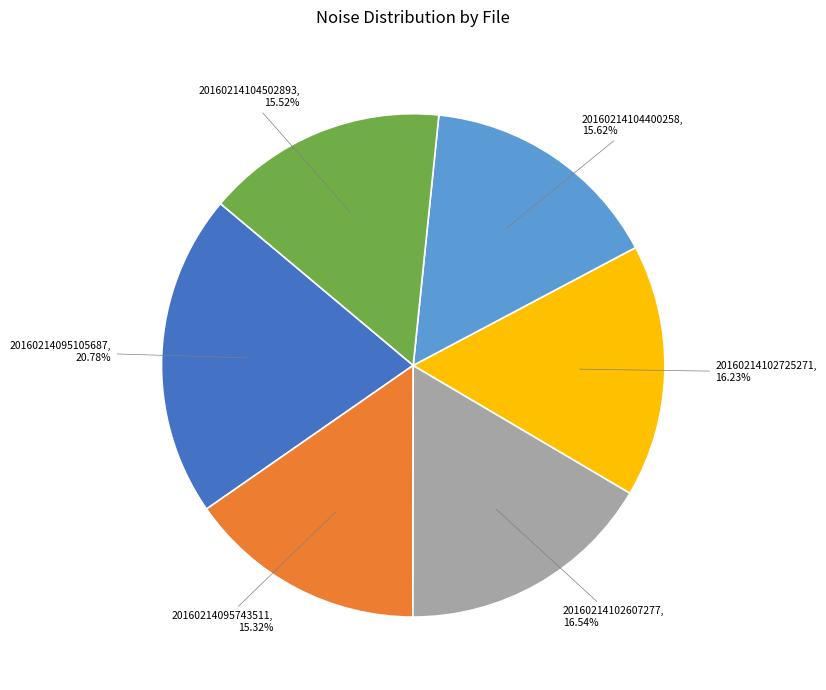

Count the number of slices in the pie.

6